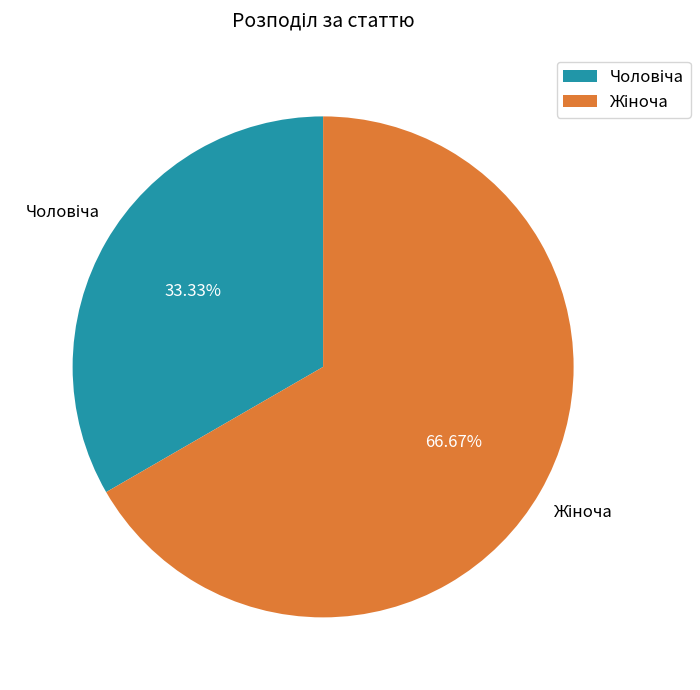

Does any single category account for the majority?

Yes